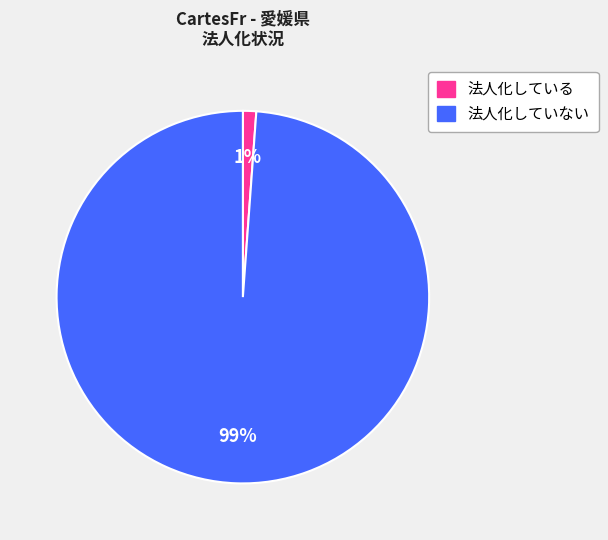

Does 法人化している account for over 50% of the chart?

No